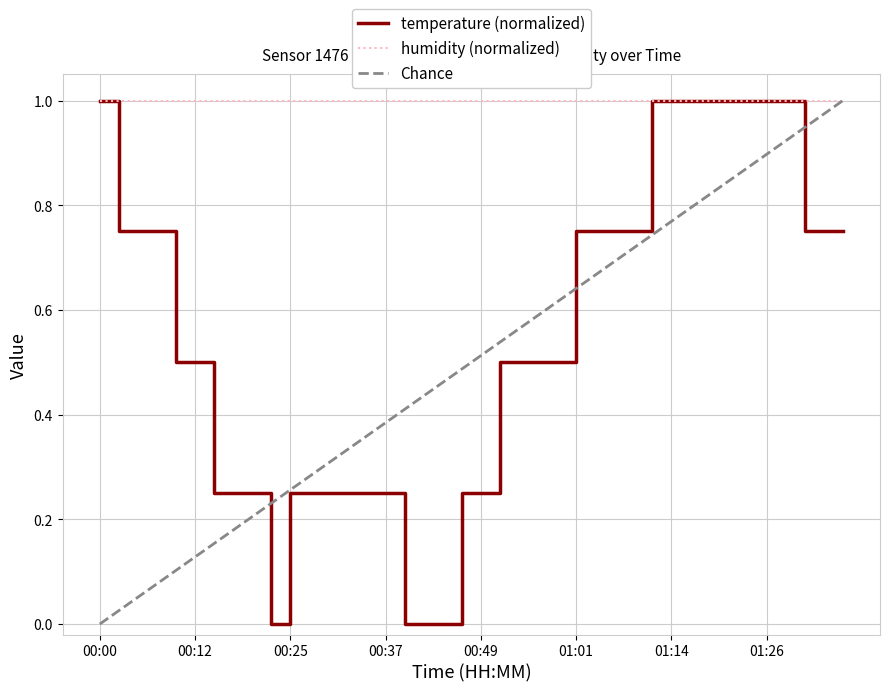

Which series has the largest total across all categories?

humidity (normalized)